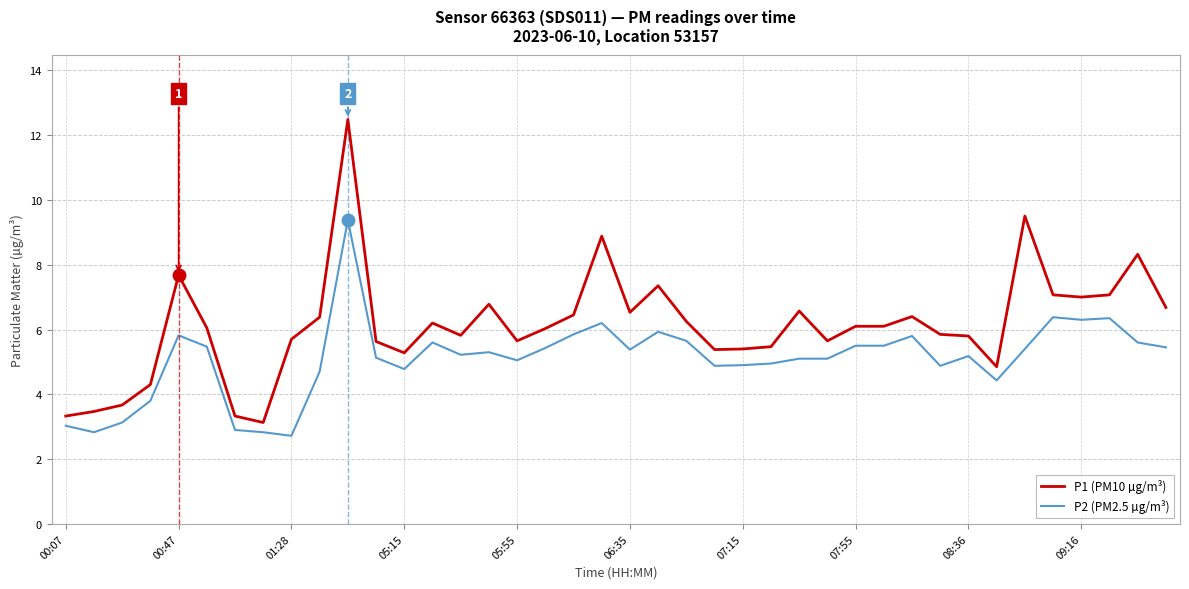

True or false: P2 (PM2.5 µg/m³) and P1 (PM10 µg/m³) cross at least once.

False